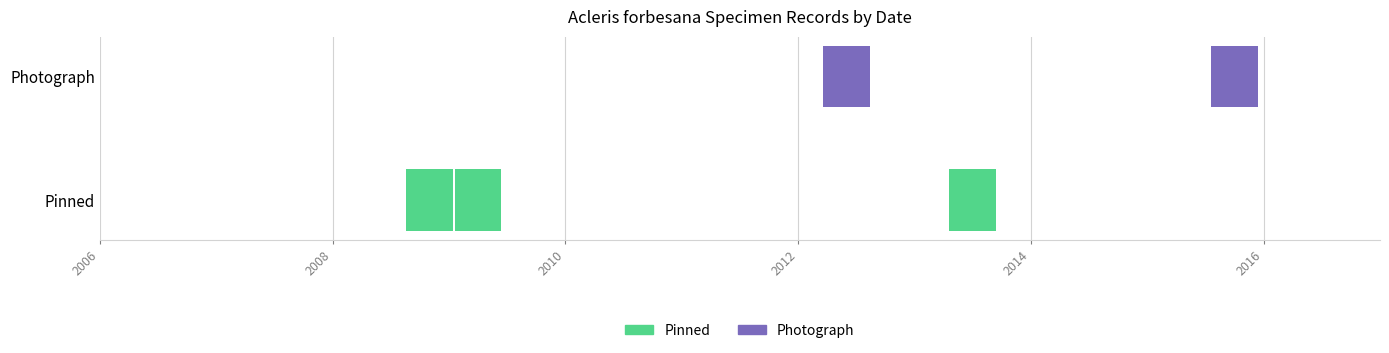

The Pinned series shows 0 at 2013-06-11. True or false?

False